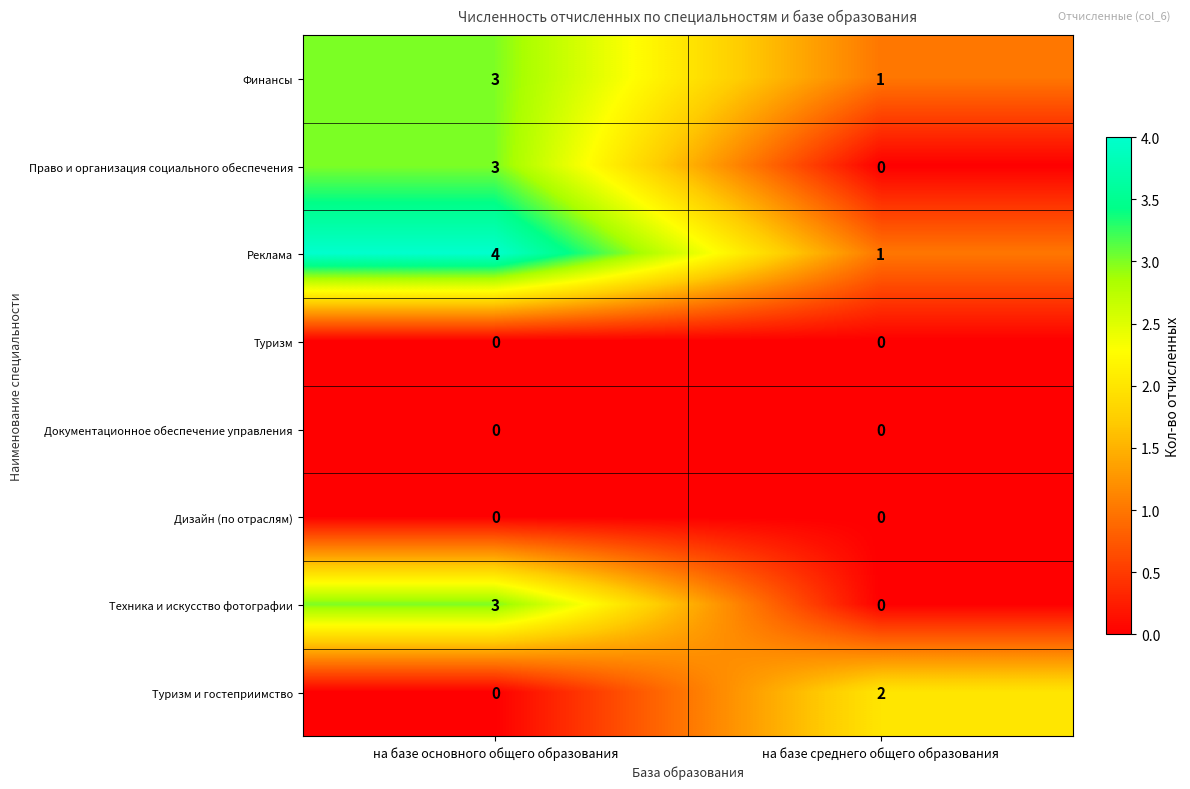

What is the difference between the highest and lowest values at на базе основного общего образования?

4